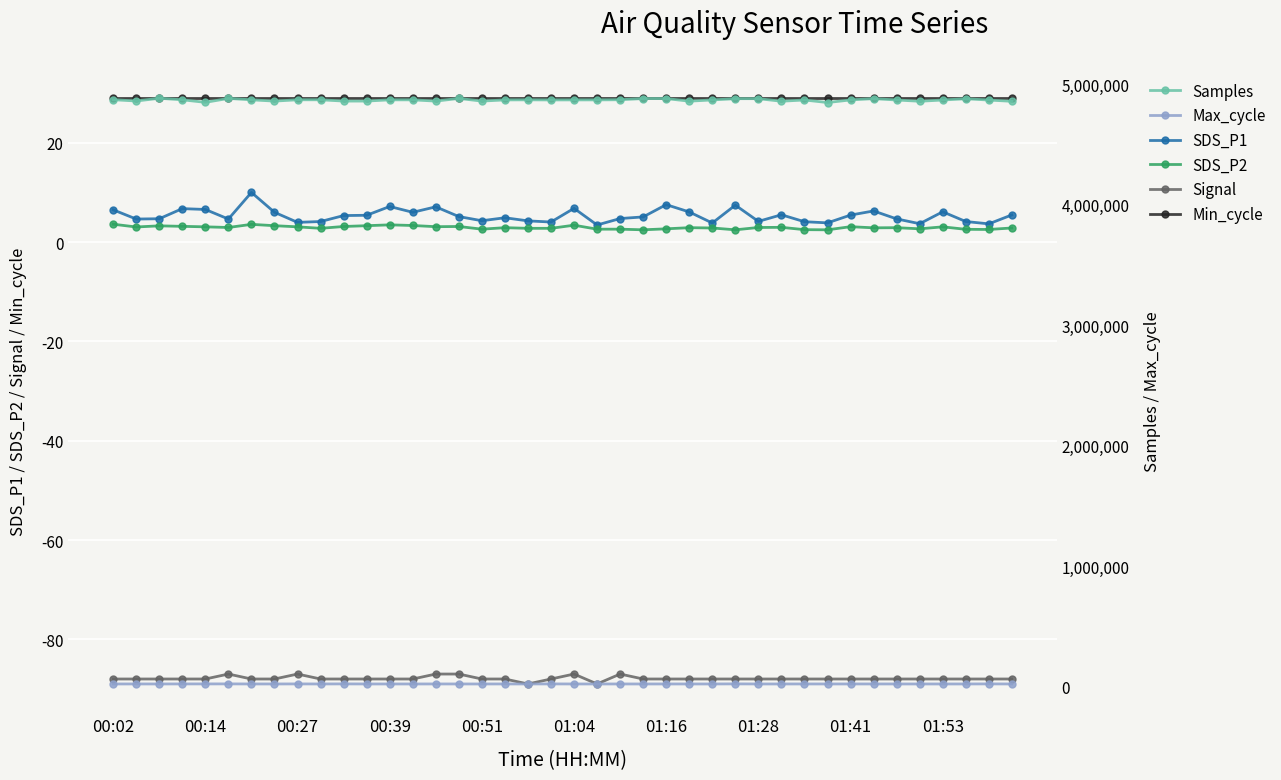

What is the minimum value shown in the chart?

-89.0